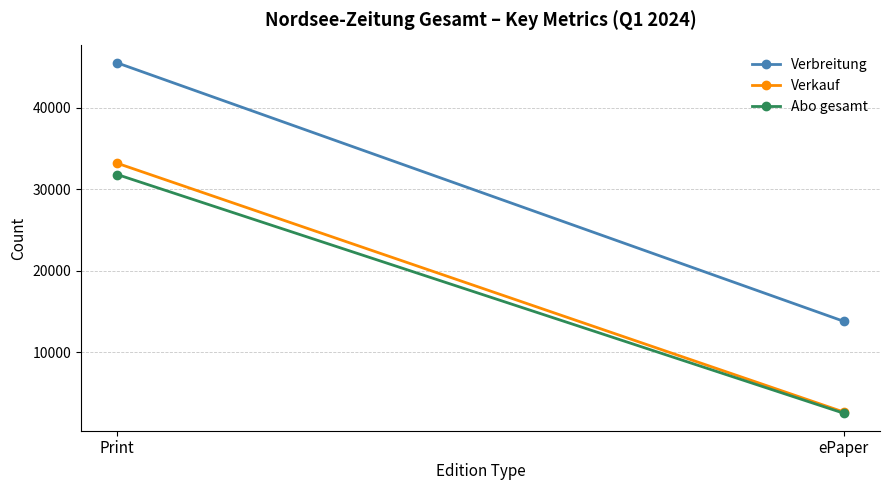

What is the approximate value of Verkauf at Print, to the nearest 100?

33200